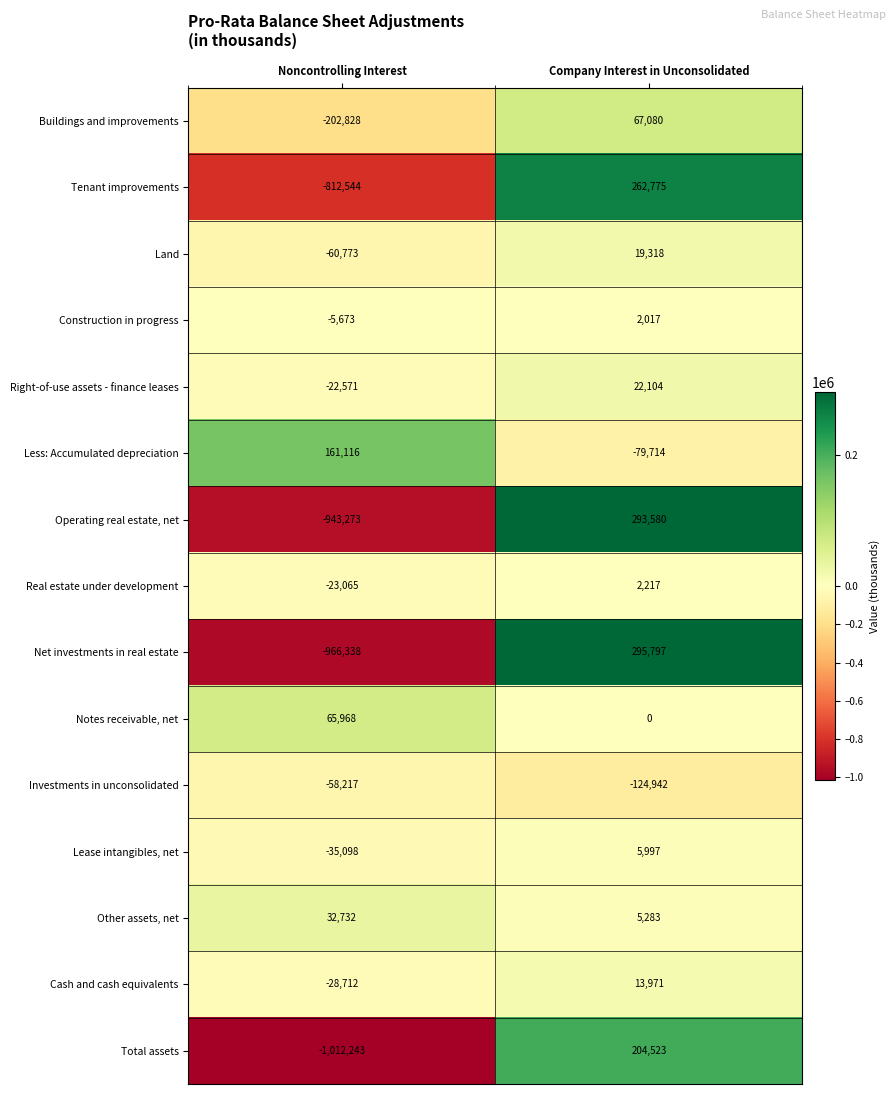

What is the difference between the highest and lowest values at Noncontrolling Interest?

1173359